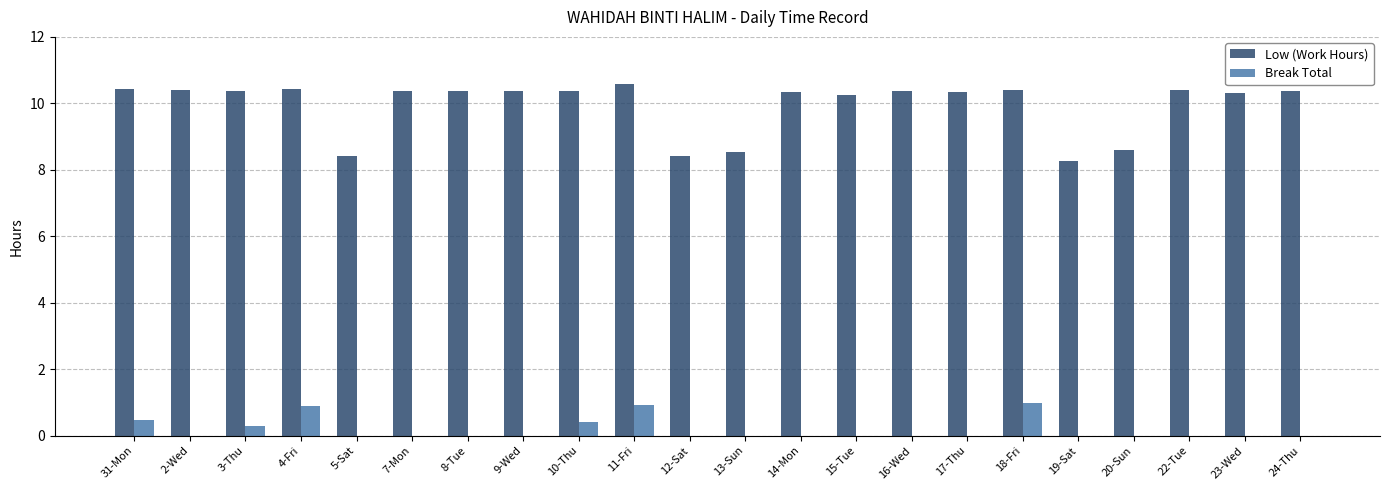

True or false: Break Total has a value of 0.5 at 31-Mon.

True